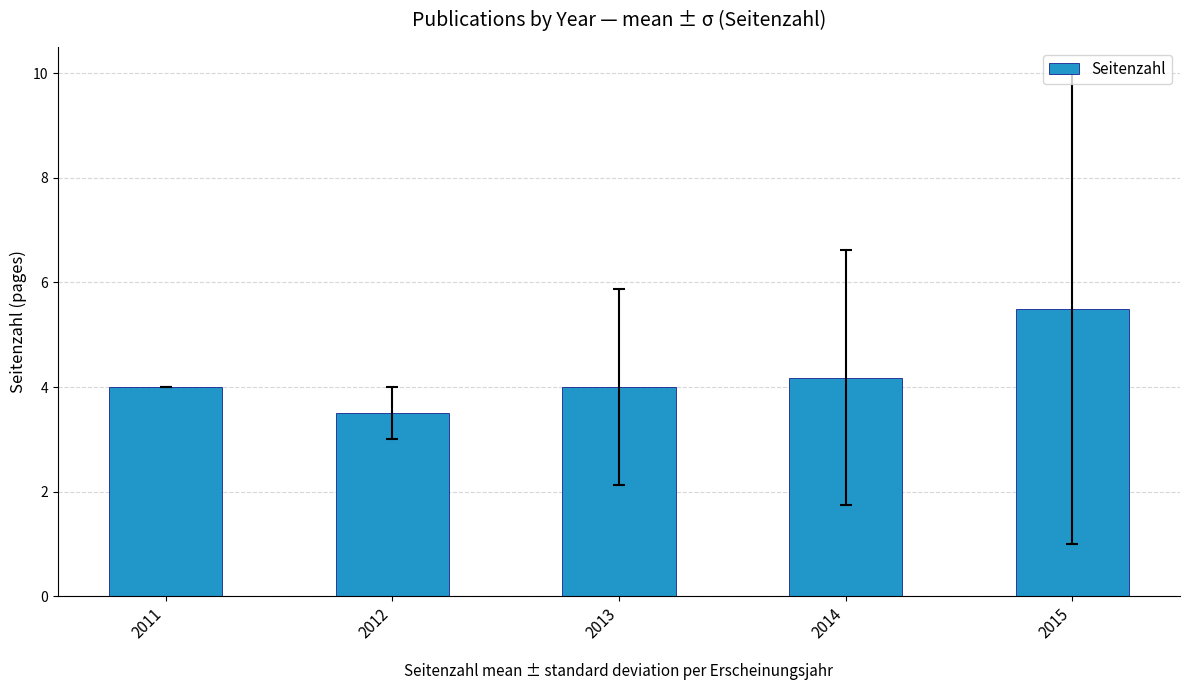

Reading left to right, extract all data points from this chart.

2011=4.0	2012=3.5	2013=4.0	2014=4.2	2015=5.5